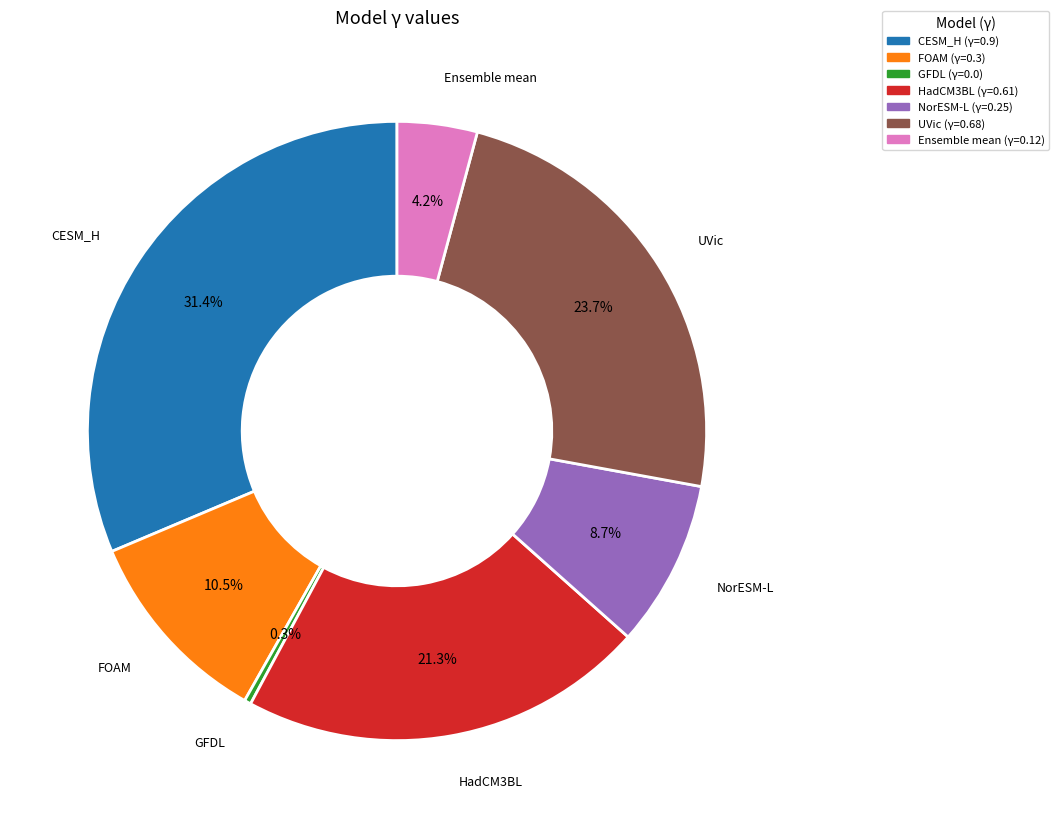

Combined, what portion of the pie is FOAM and CESM_H?

42.0%